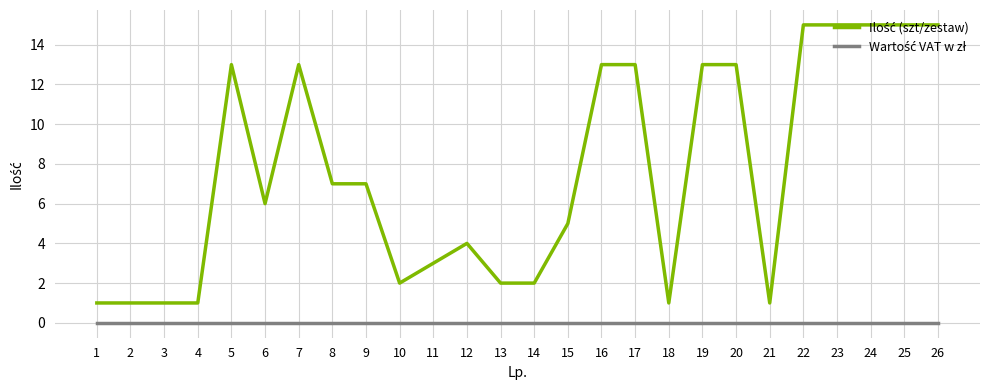

What is the maximum value shown in the chart?

15